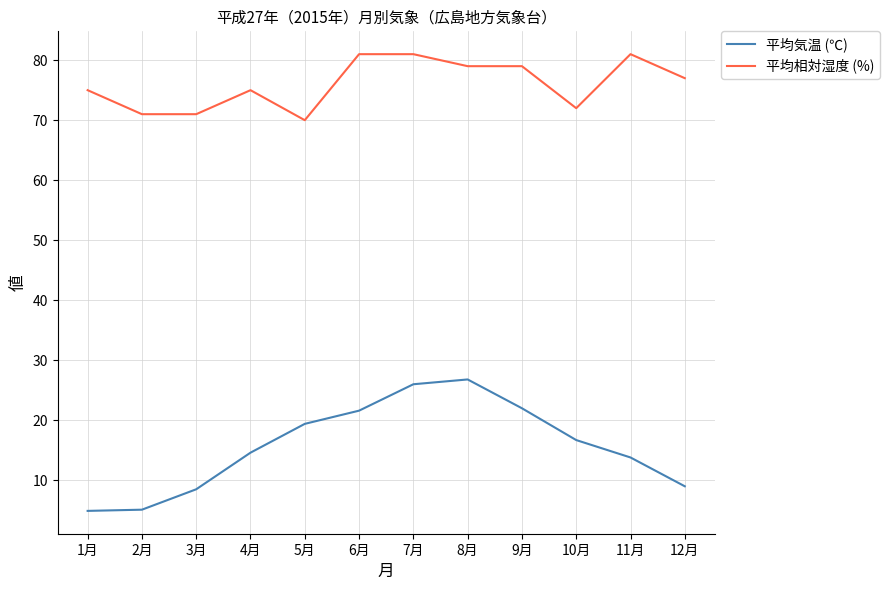

What value does the 平均気温 (℃) series have at 12月?

9.0